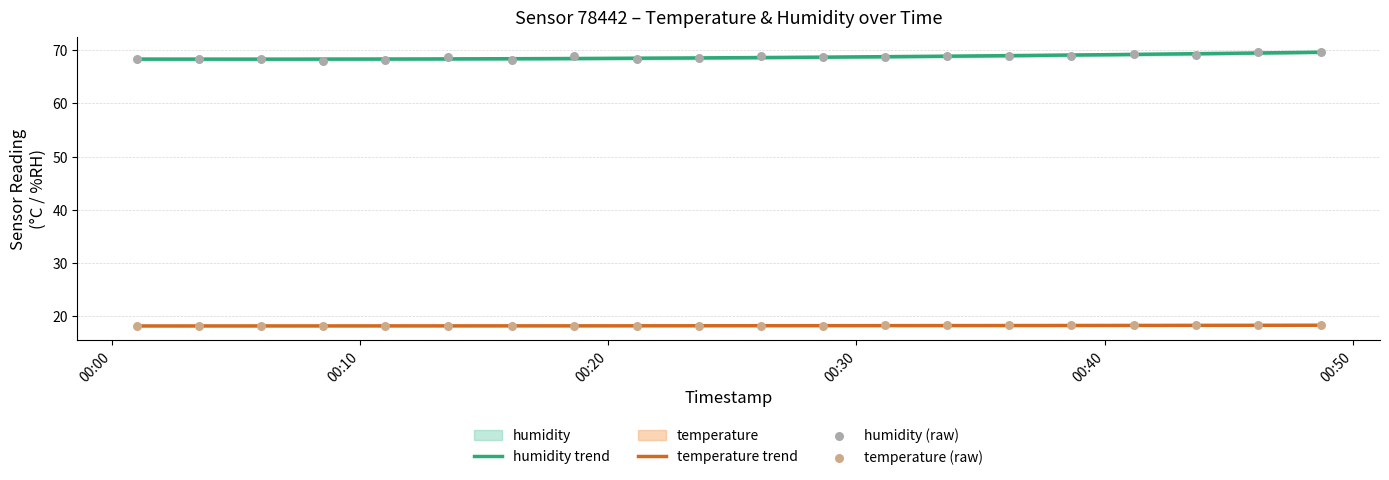

Which series contains the highest Y value?

humidity